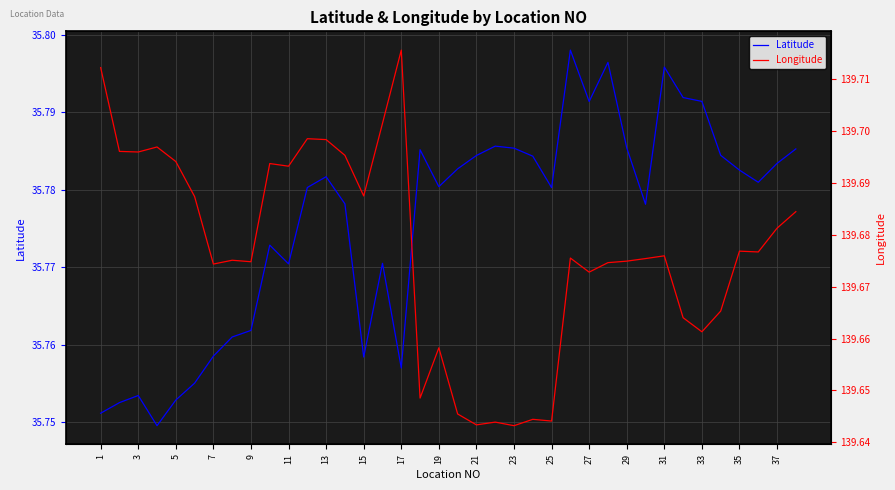

True or false: Latitude has a value of 55.6 at 23.

False